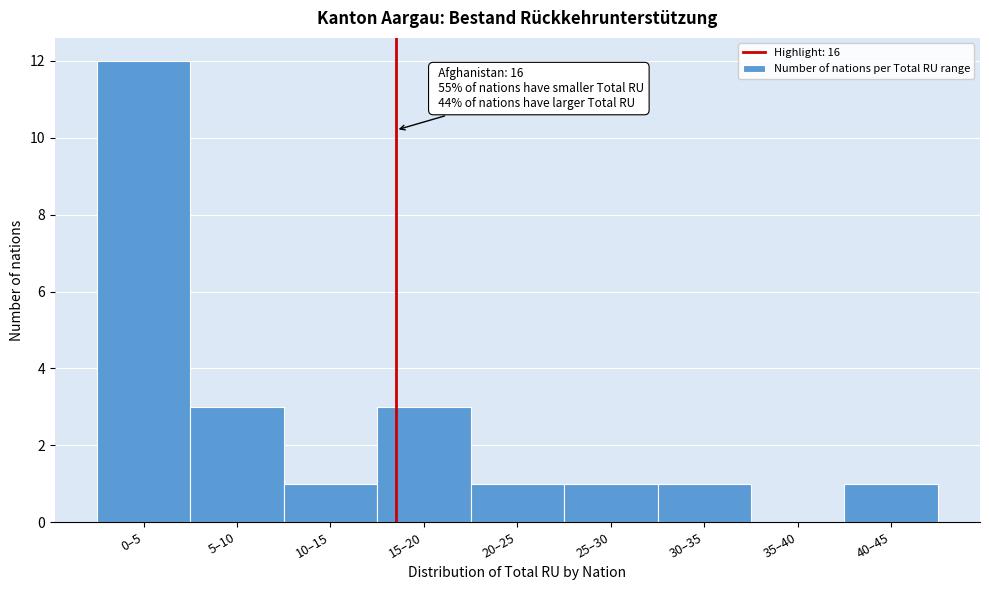

Reading left to right, what are all the values shown in this chart?

0–5=12	5–10=3	10–15=1	15–20=3	20–25=1	25–30=1	30–35=1	35–40=0	40–45=1